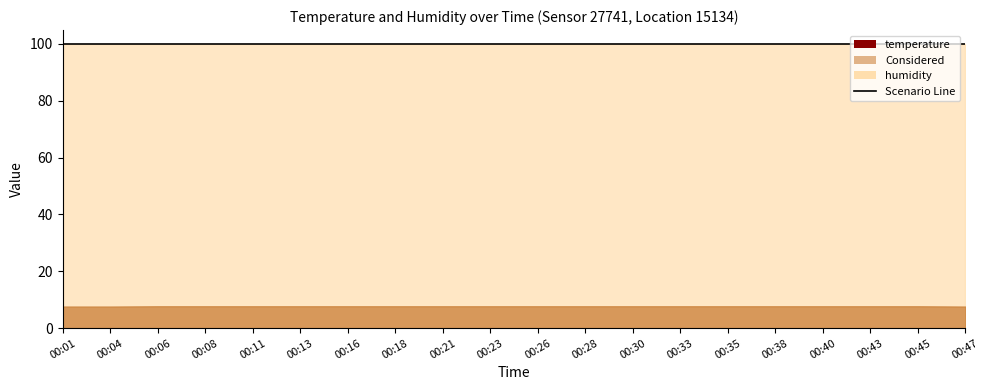

What is the minimum value for humidity?

99.9